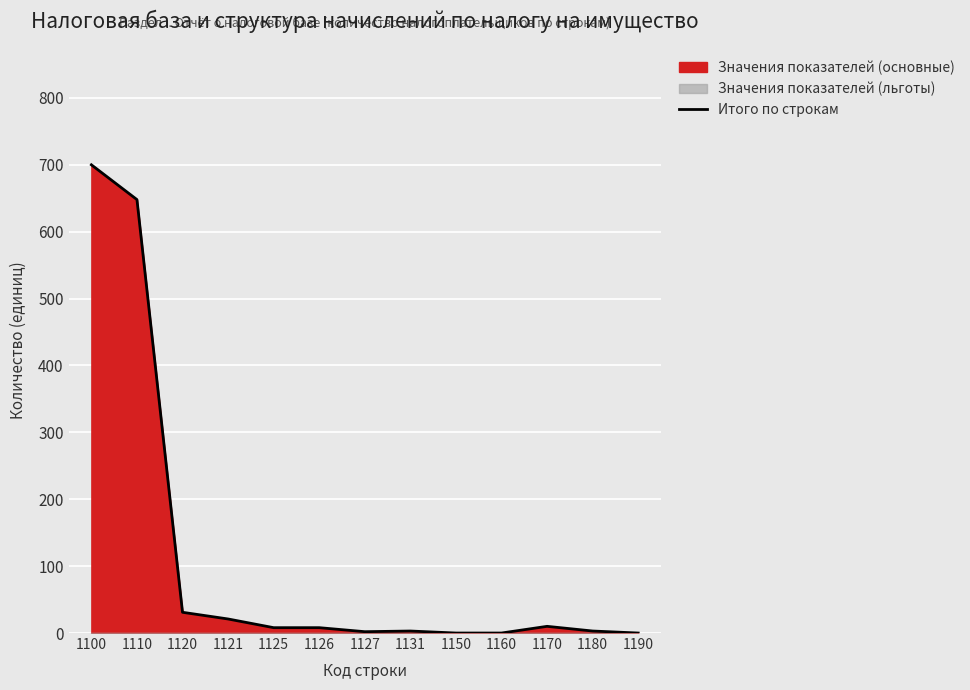

True or false: the data shows 8 at 1126.

True